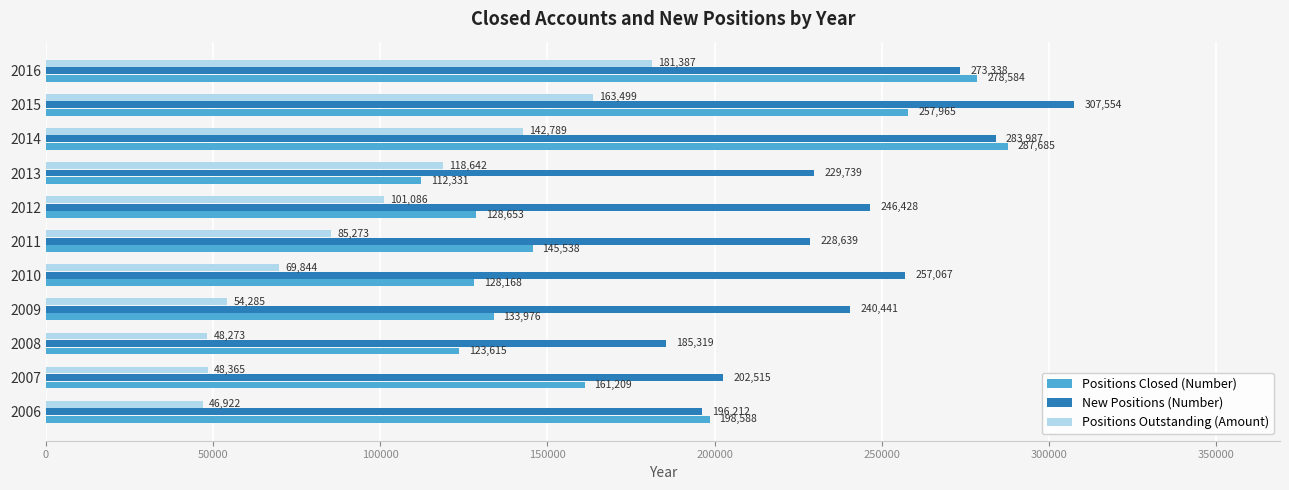

List the labels in order of Positions Outstanding (Amount) value, largest first.

2016, 2015, 2014, 2013, 2012, 2011, 2010, 2009, 2007, 2008, 2006